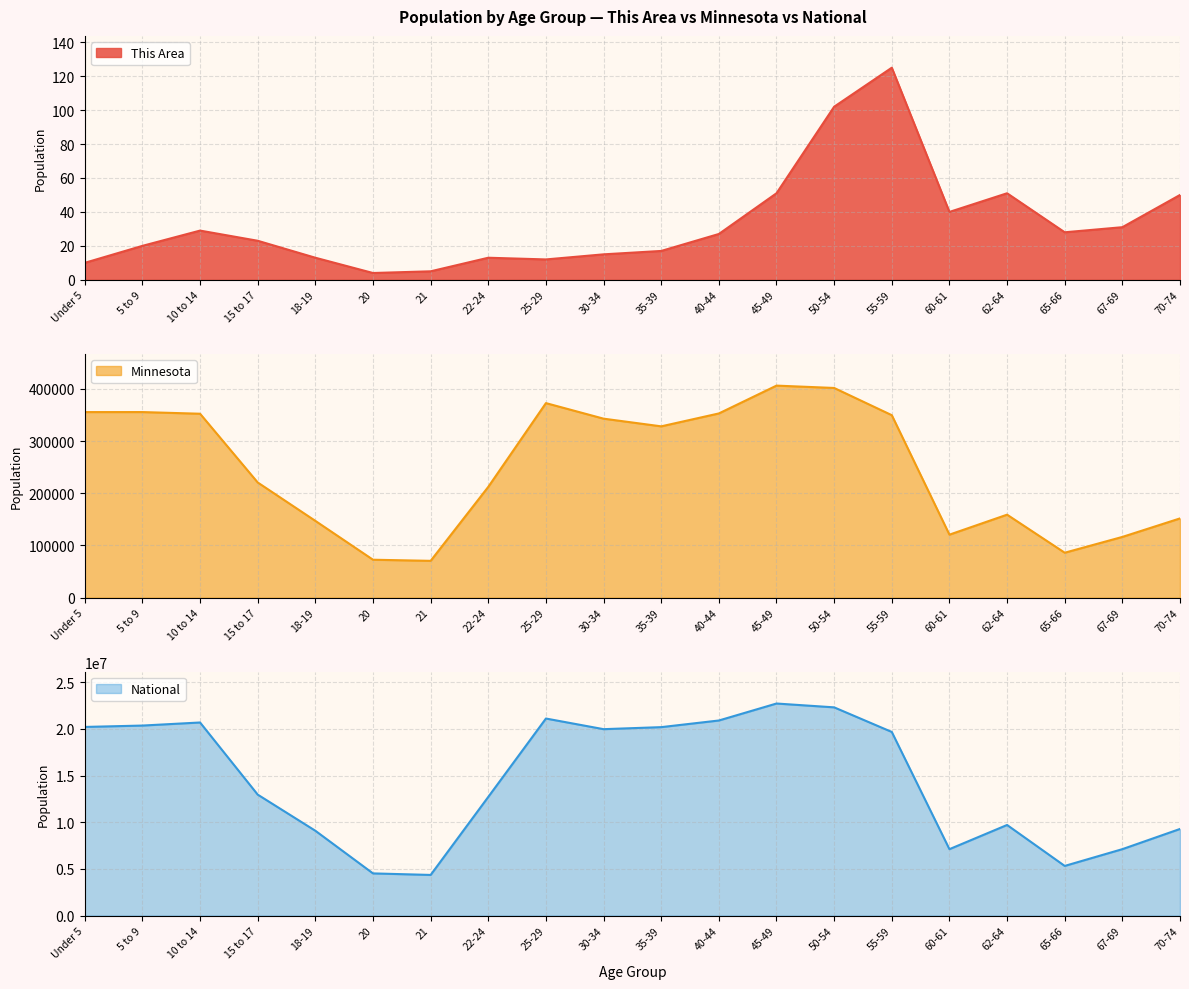

What is the difference between the second highest and minimum values in the National series?

17943831